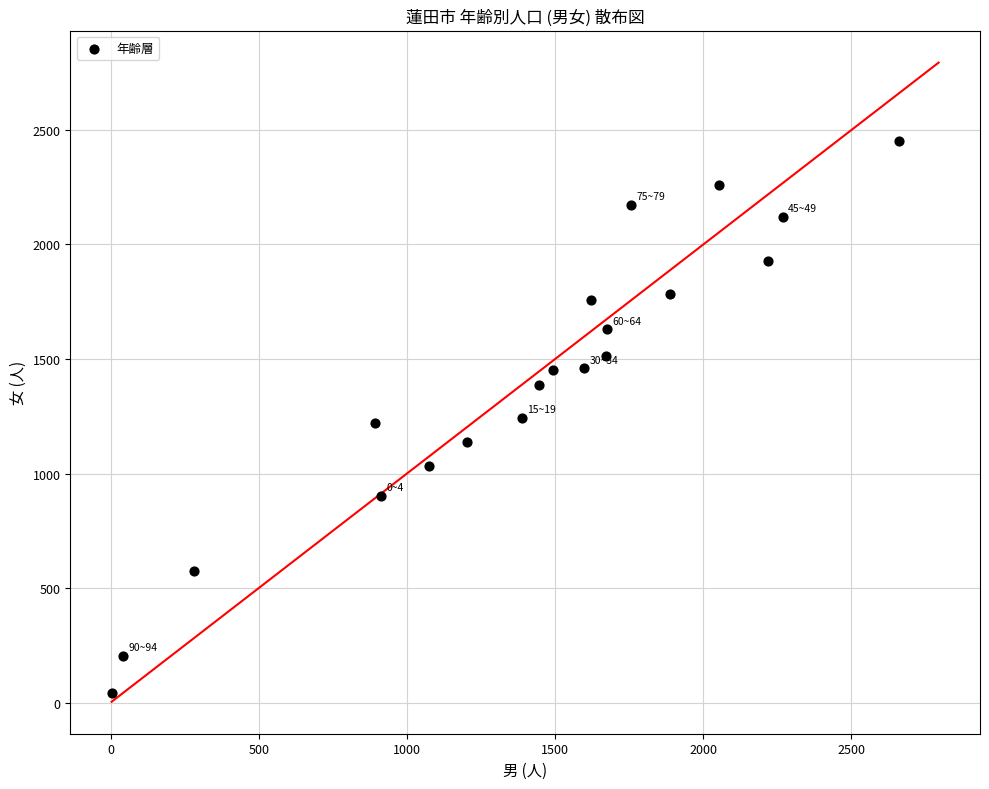

What is the range of X values (max minus min)?

2657